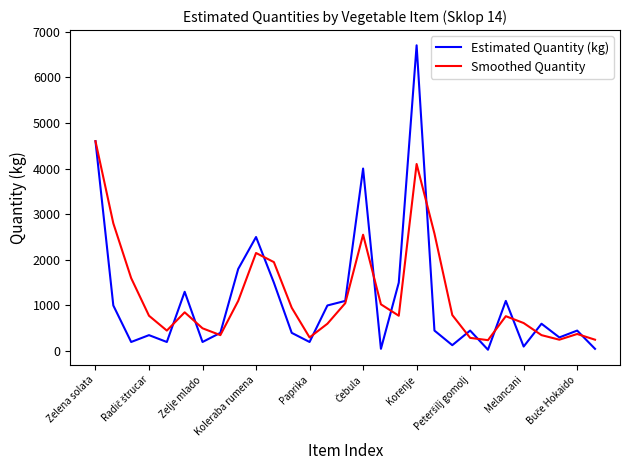

How many interior local peaks does the Estimated Quantity (kg) series have?

9